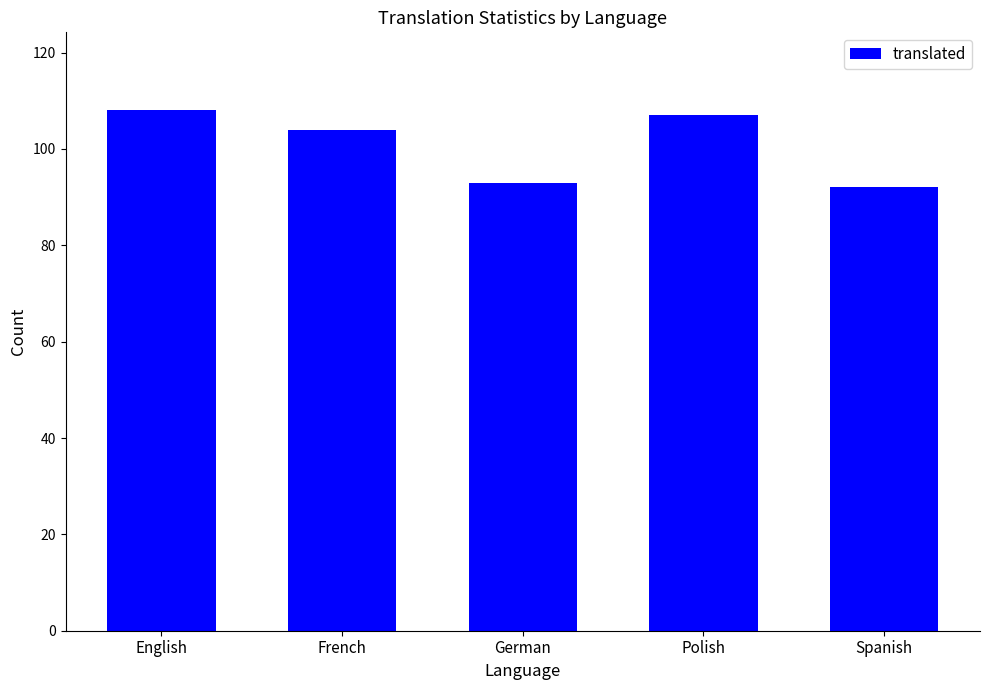

Between English and French, which is larger?

English